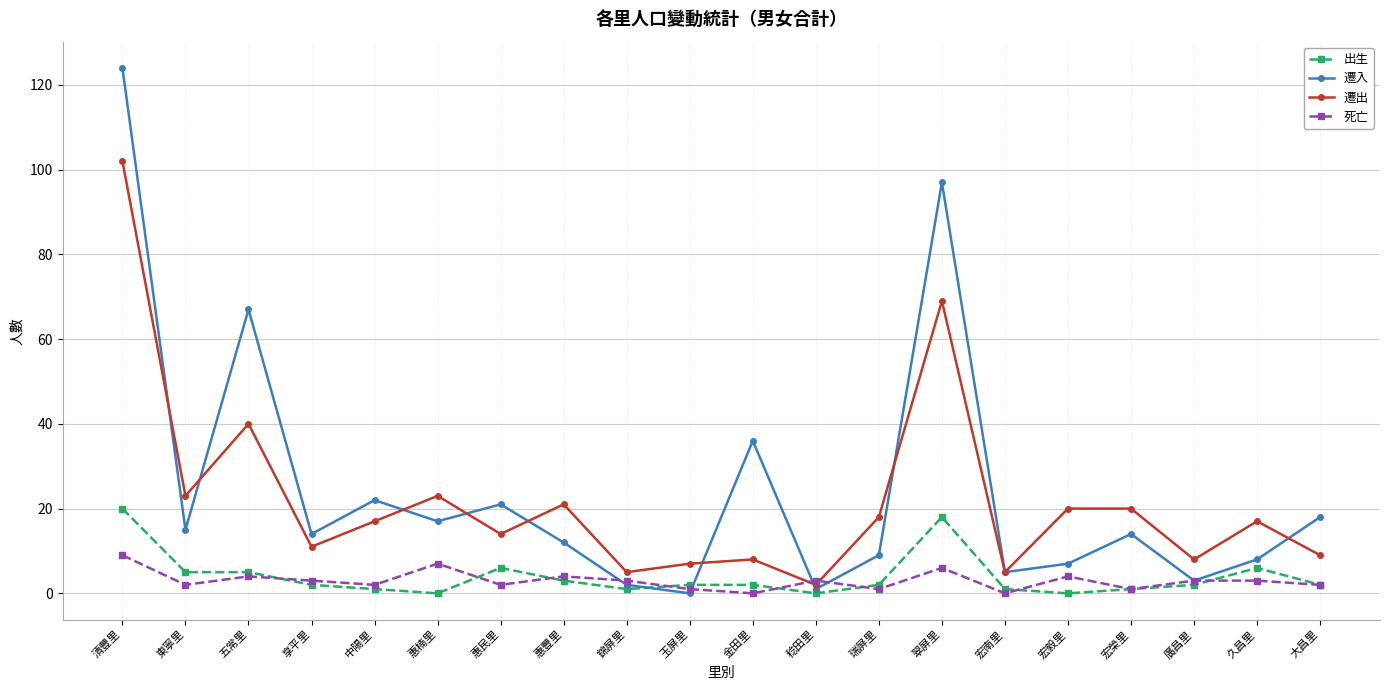

What is the difference between the maximum and minimum values in the 遷入 series?

124